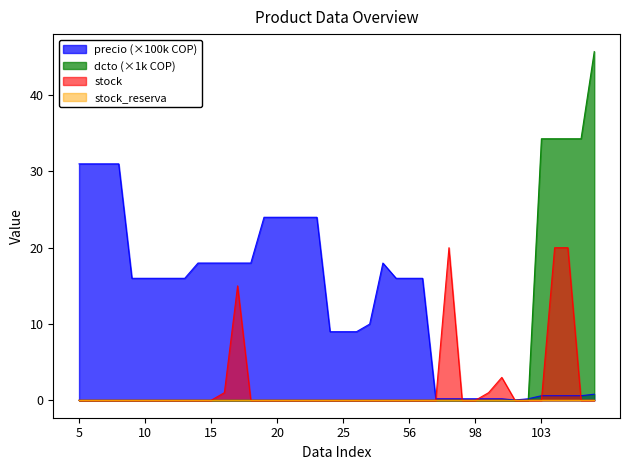

How many intersections are there between stock and precio?

6